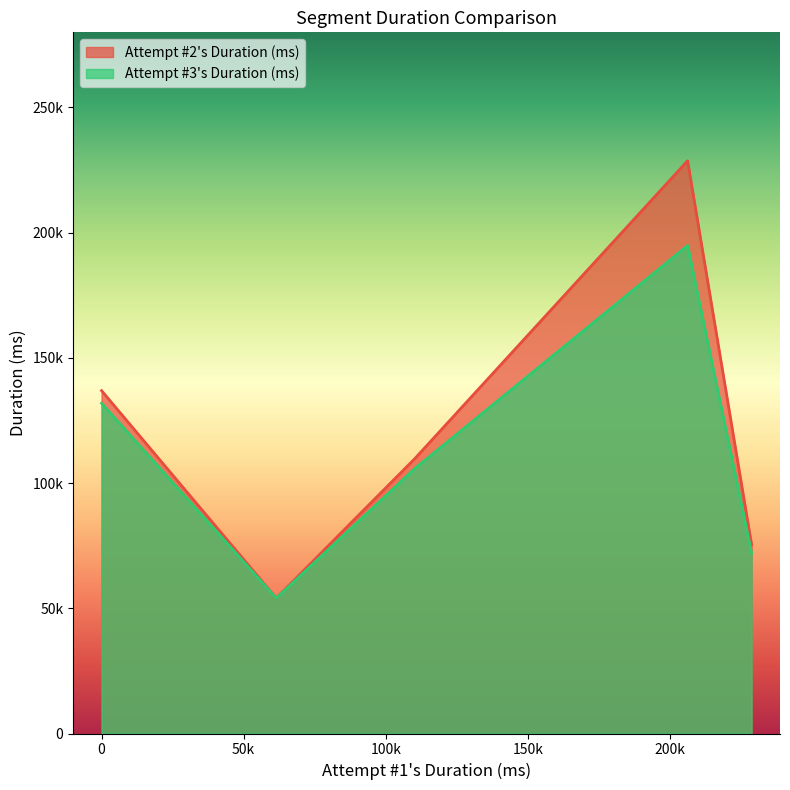

What value does the Attempt #3's Duration (ms) series have at 110216, to the nearest 50?

105800